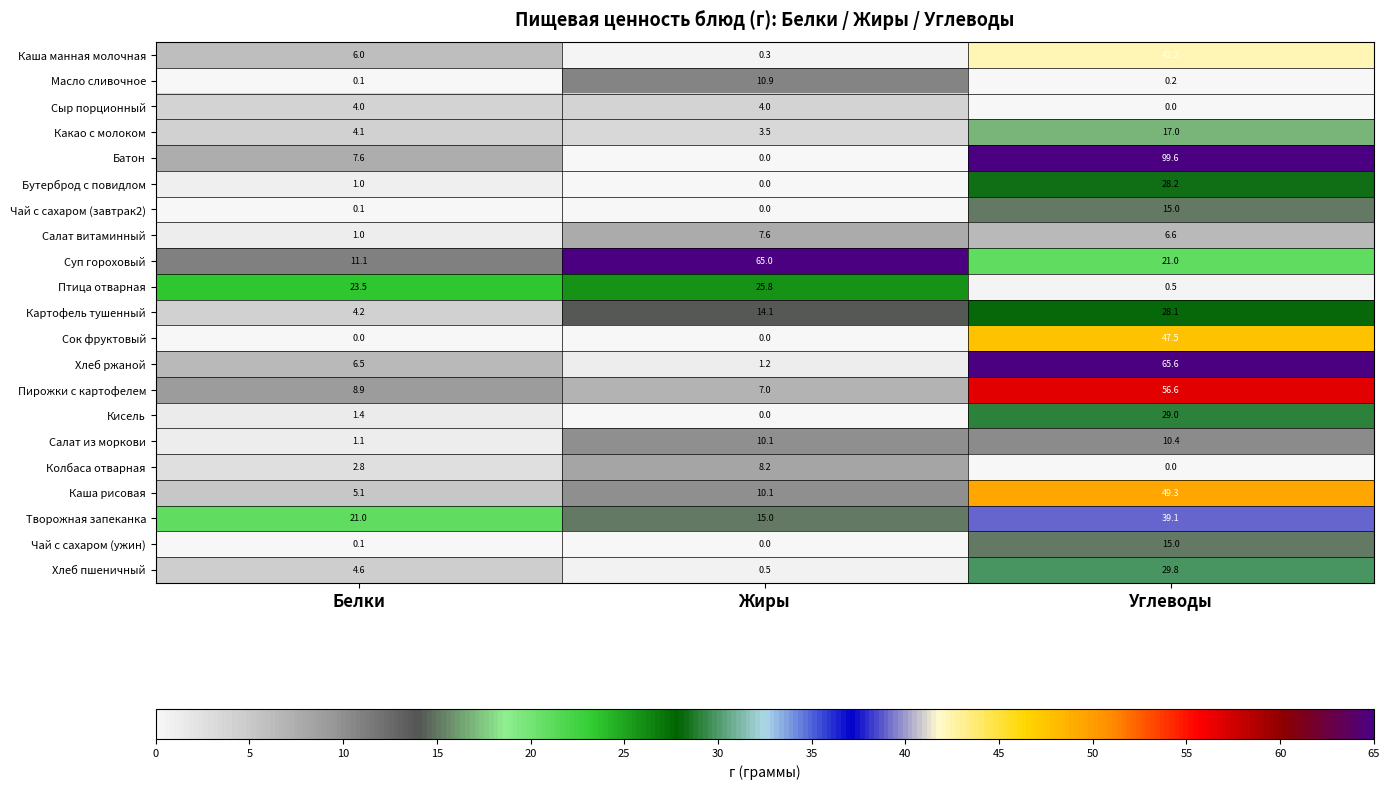

At which label does Кисель reach its minimum?

Жиры